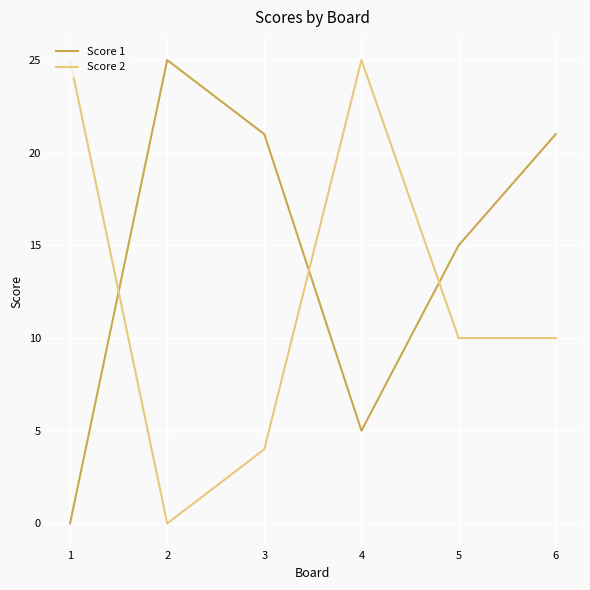

Which series changed the most between 3 and 6?

Score 2